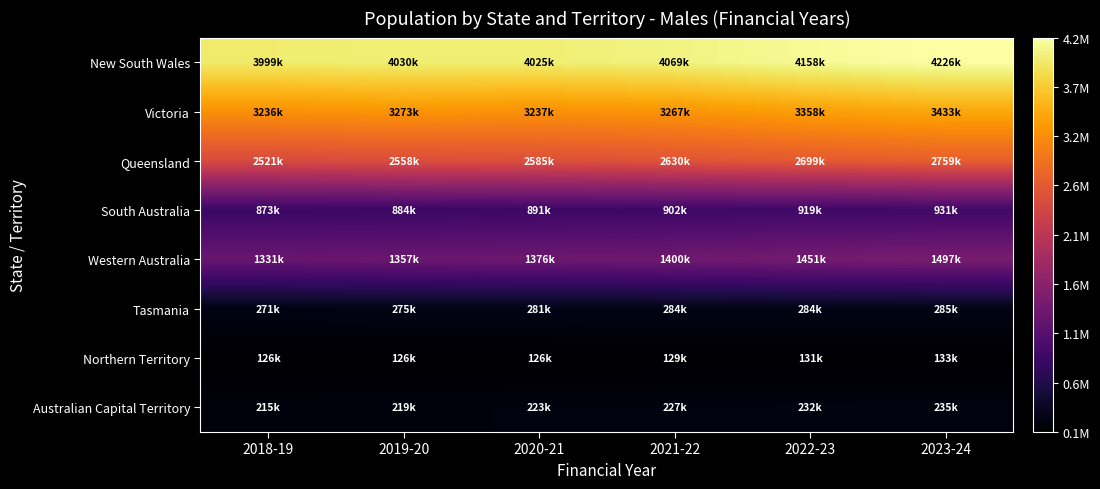

Which series has the widest spread of values?

Queensland